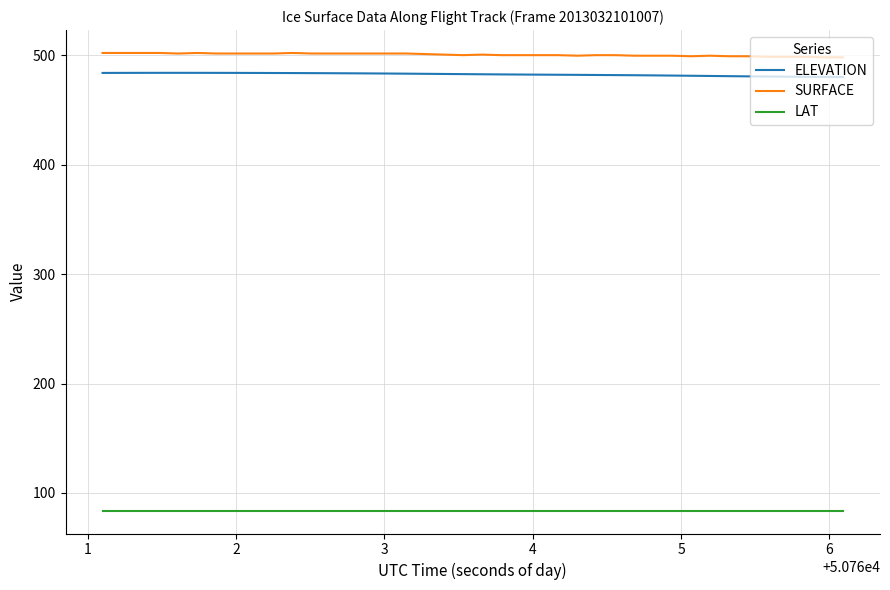

Count the number of data series in this chart.

3